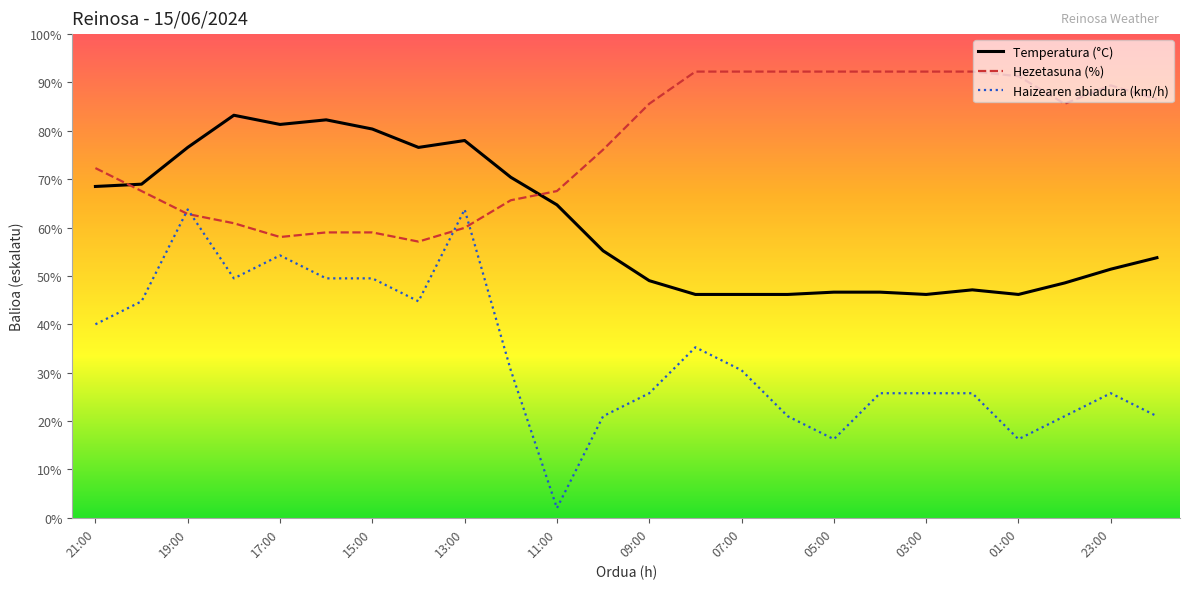

How many intersections are there between Temperatura (°C) and Hezetasuna (%)?

2